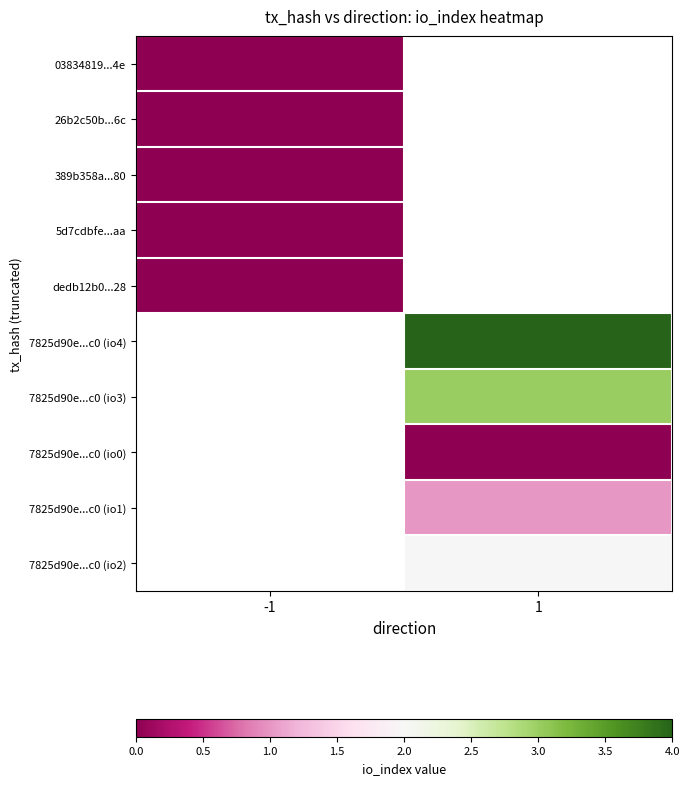

At how many categories does at least one series exceed 0?

1